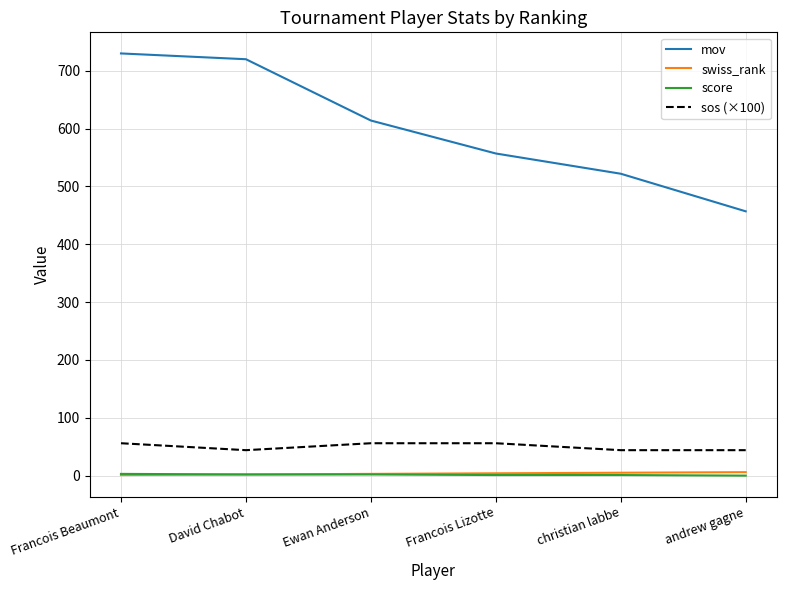

Which series has the largest total across all categories?

mov